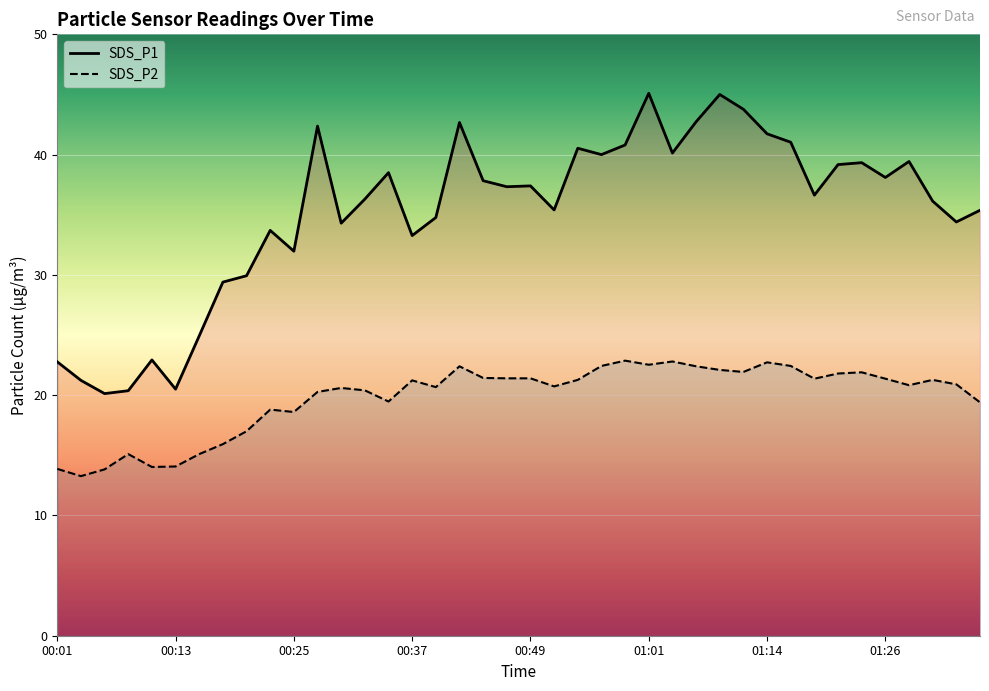

What is the smallest value displayed?

13.3